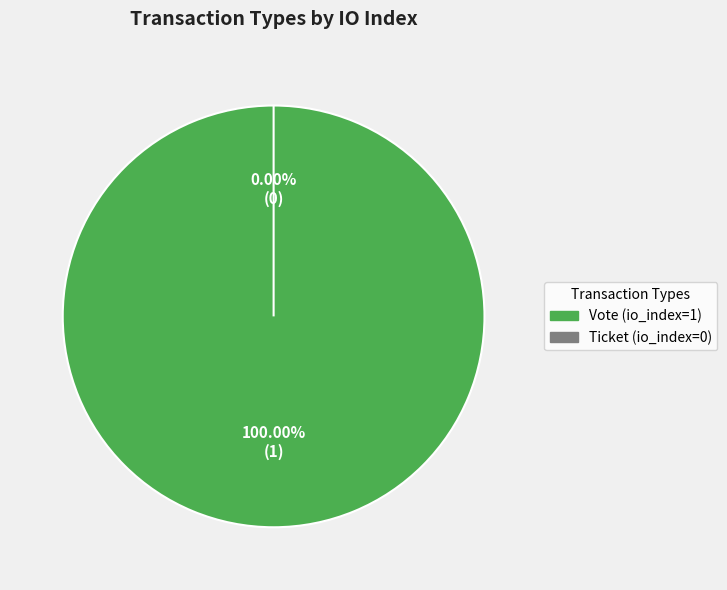

To the nearest percent, what percentage of the pie is Vote?

100%